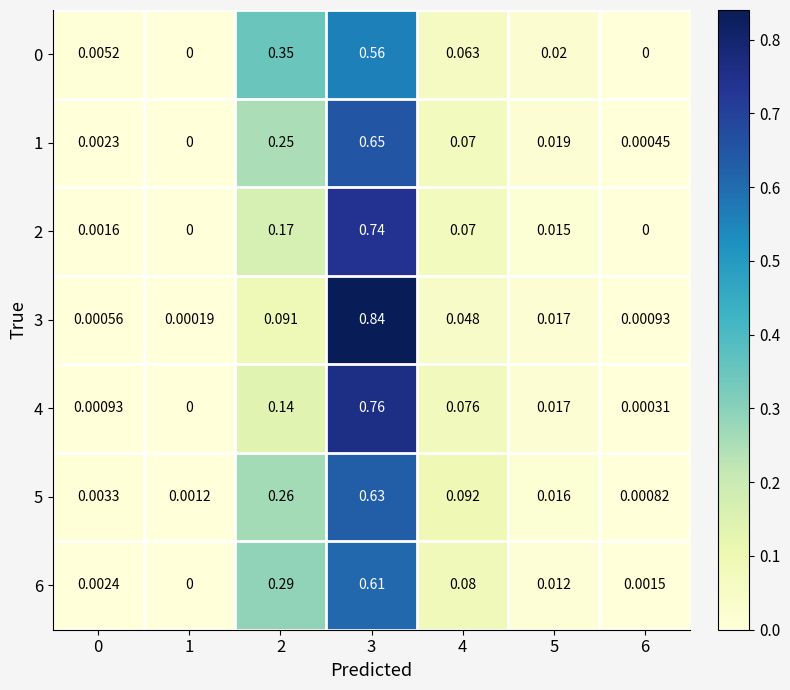

Is the value of 4 at 2 greater than the value of 1 at 0?

Yes